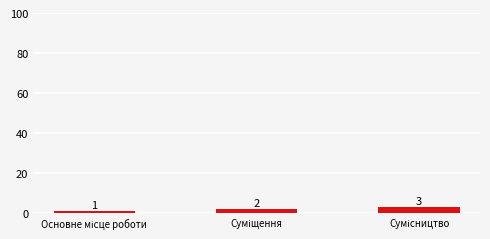

What is the greatest value displayed?

3